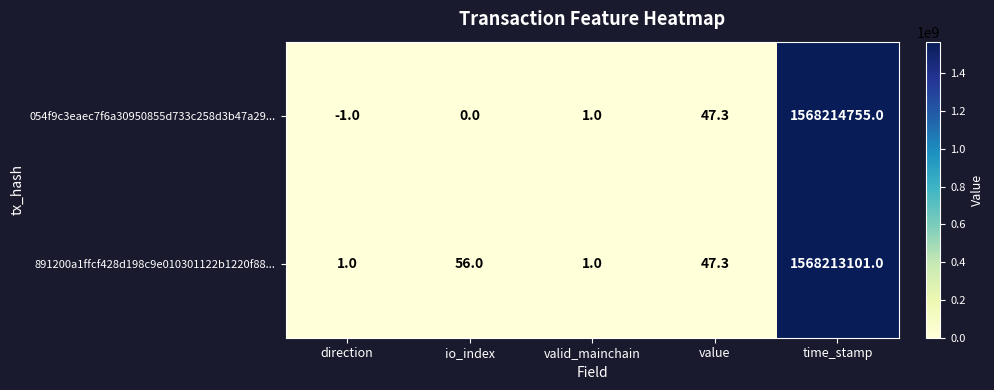

How many data points does each series have?

5